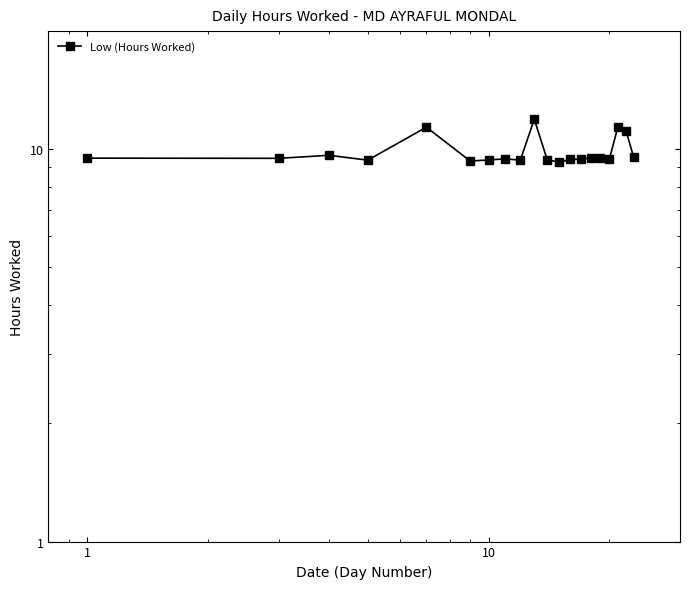

What is the value of the 13th point from the left?

9.4